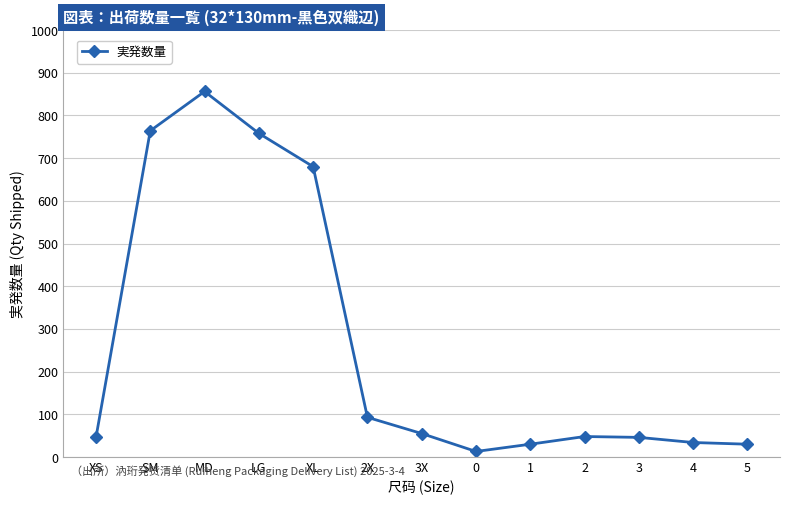

How many series are shown in this chart?

1